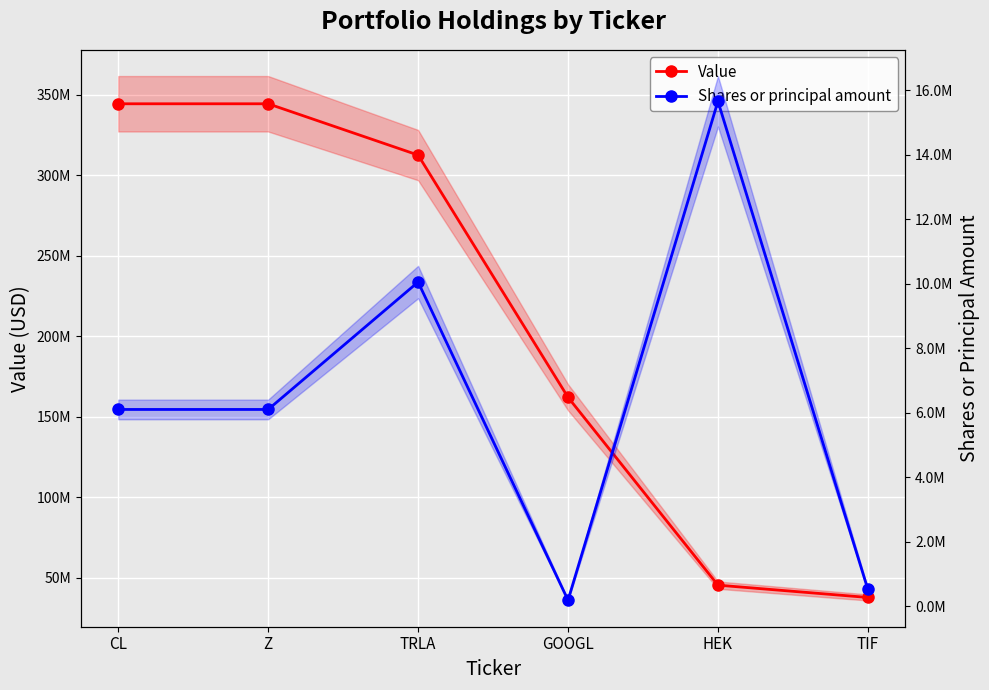

At which label is Shares or principal amount closest to 7920726?

CL